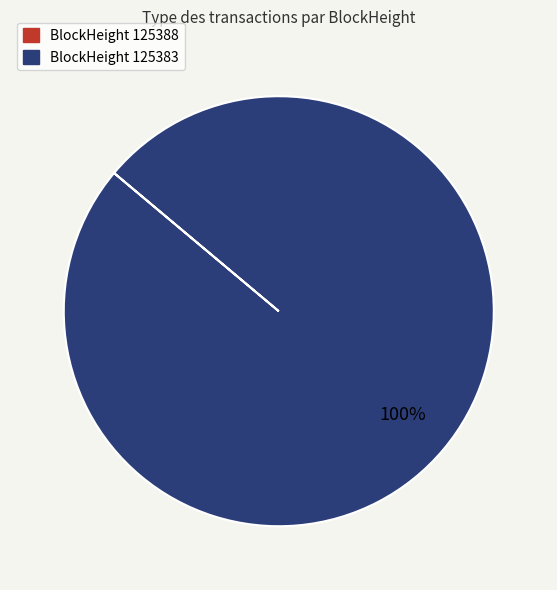

Is there any slice that represents more than half of the pie?

Yes